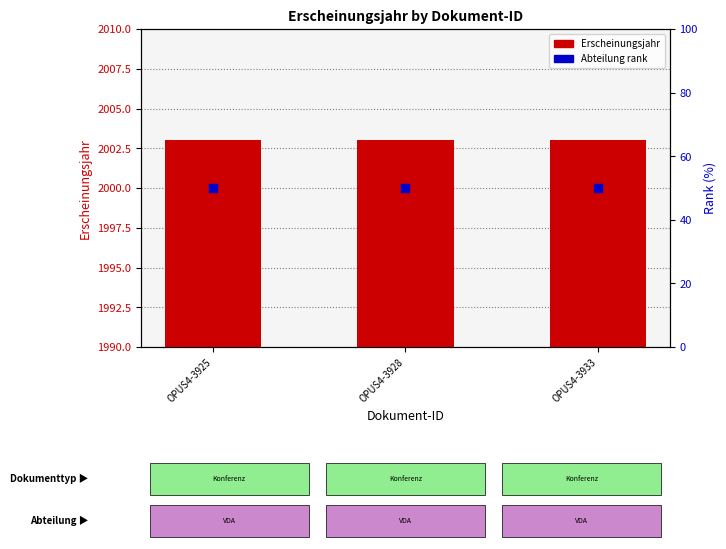

At which category is the sum across all series the highest?

OPUS4-3925